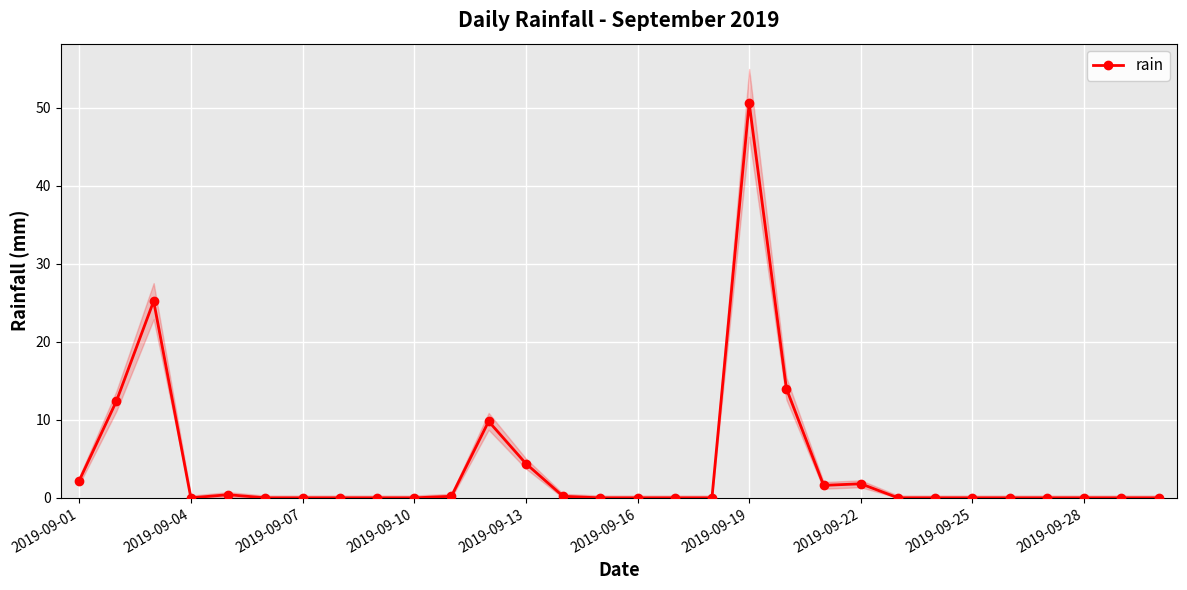

Which category has the highest value in the rain series?

2019-09-19